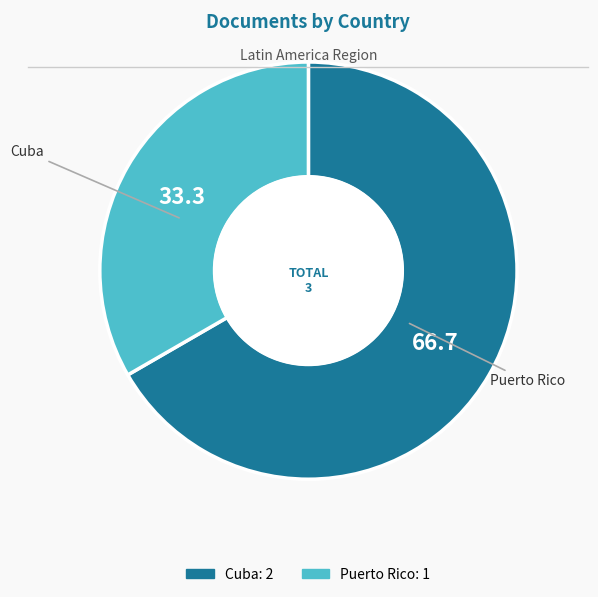

Which has a higher value, Cuba or Puerto Rico?

Cuba